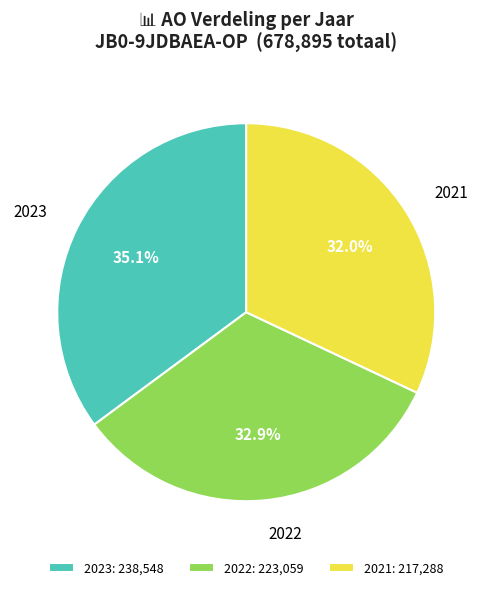

How much of the chart is everything except 2022?

67.1%